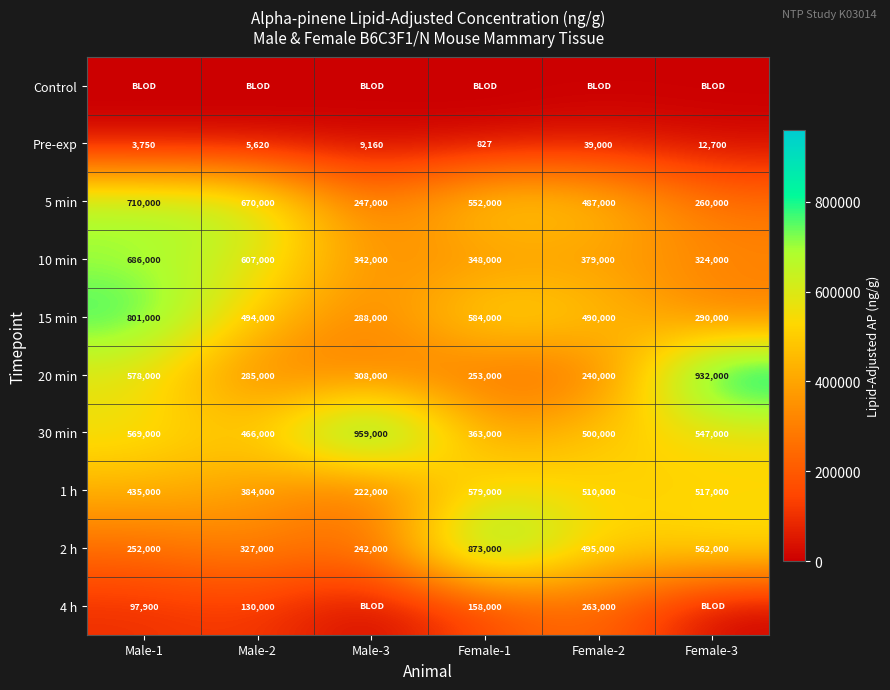

True or false: 15 min has a value of 331532 at Female-2.

False